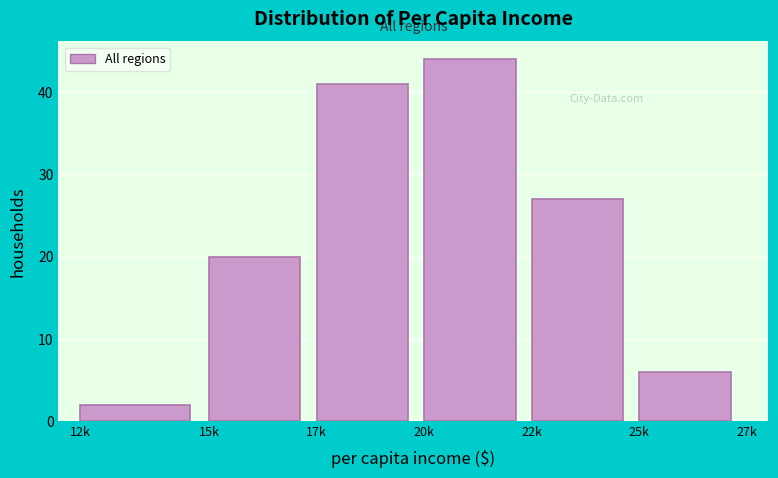

Reading left to right, what are all the values shown in this chart?

12k=2	15k=20	17k=41	20k=44	22k=27	25k=6